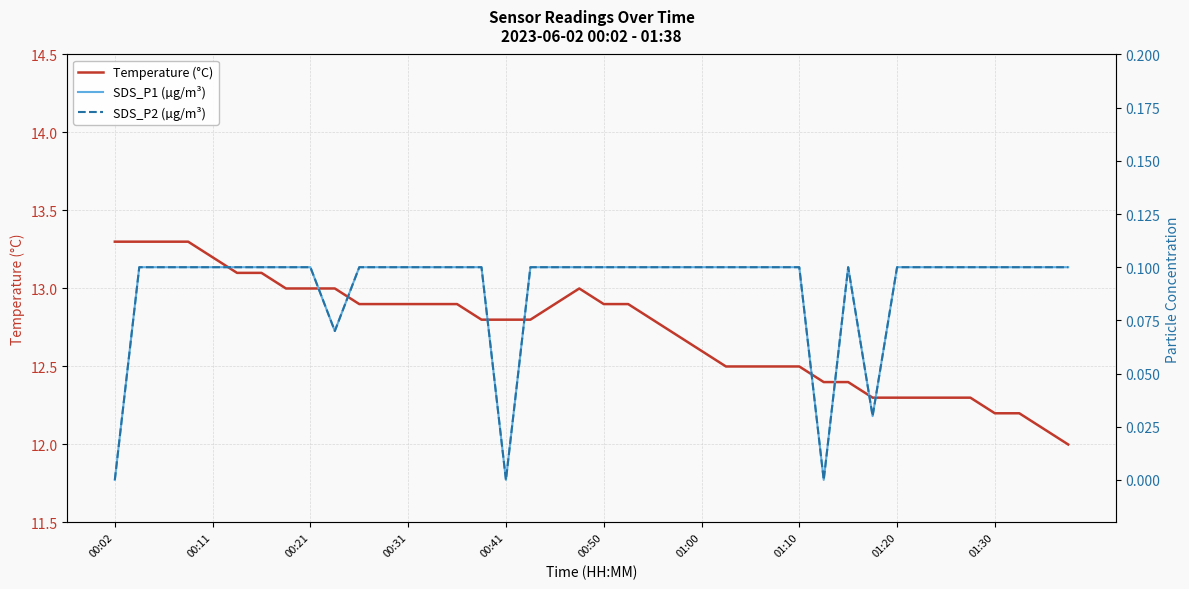

Which label corresponds to the largest value in the chart?

00:02